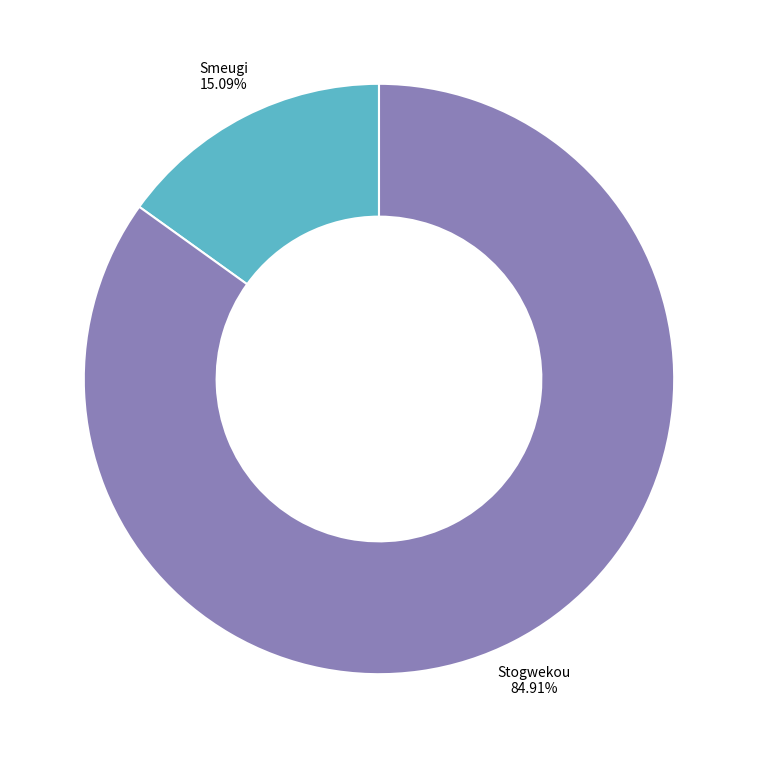

How many segments does this pie chart have?

2